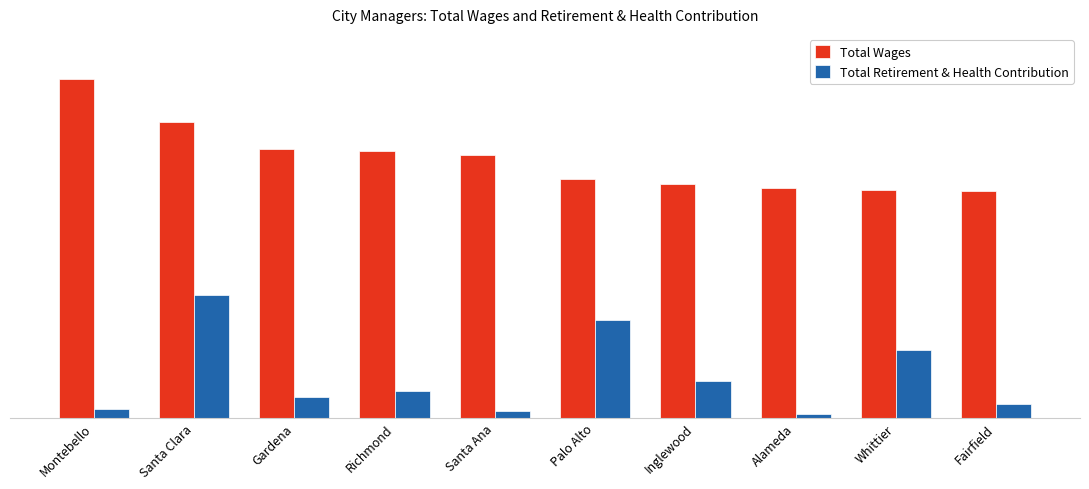

List the series in order of their overall mean, lowest first.

Total Retirement & Health Contribution, Total Wages